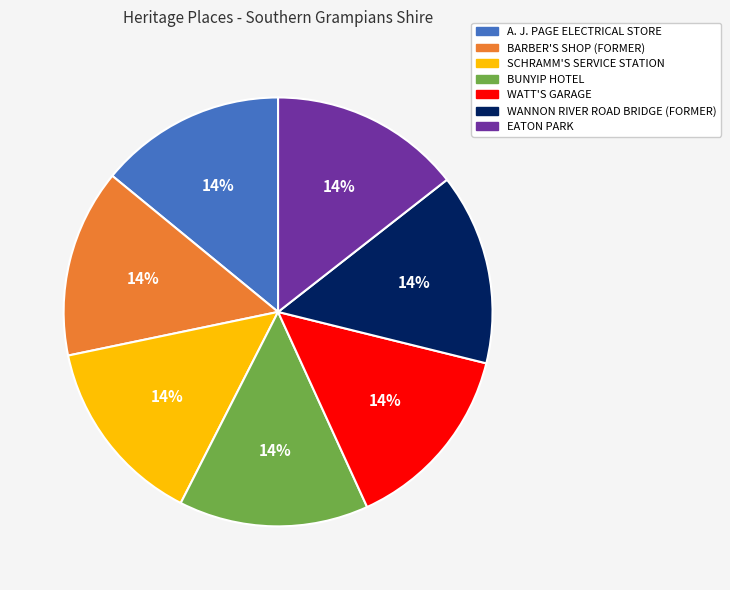

Is it true that BARBER'S SHOP (FORMER) is 7% of the pie?

False